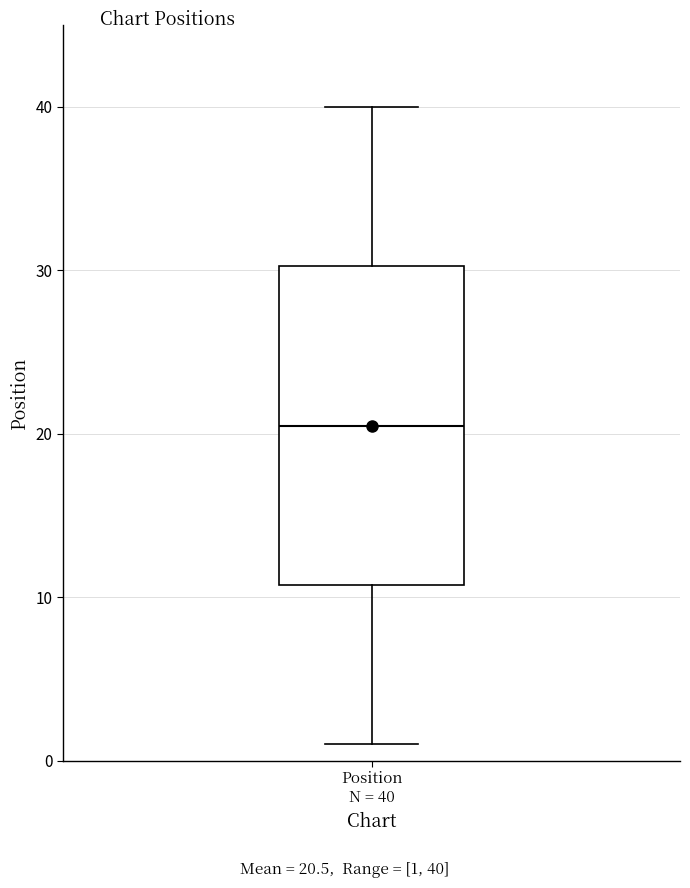

Where does the lower whisker of the box for Position N = 40 end on the y-axis? The values are not printed on the chart, so give them approximately, as read against the axis.

1